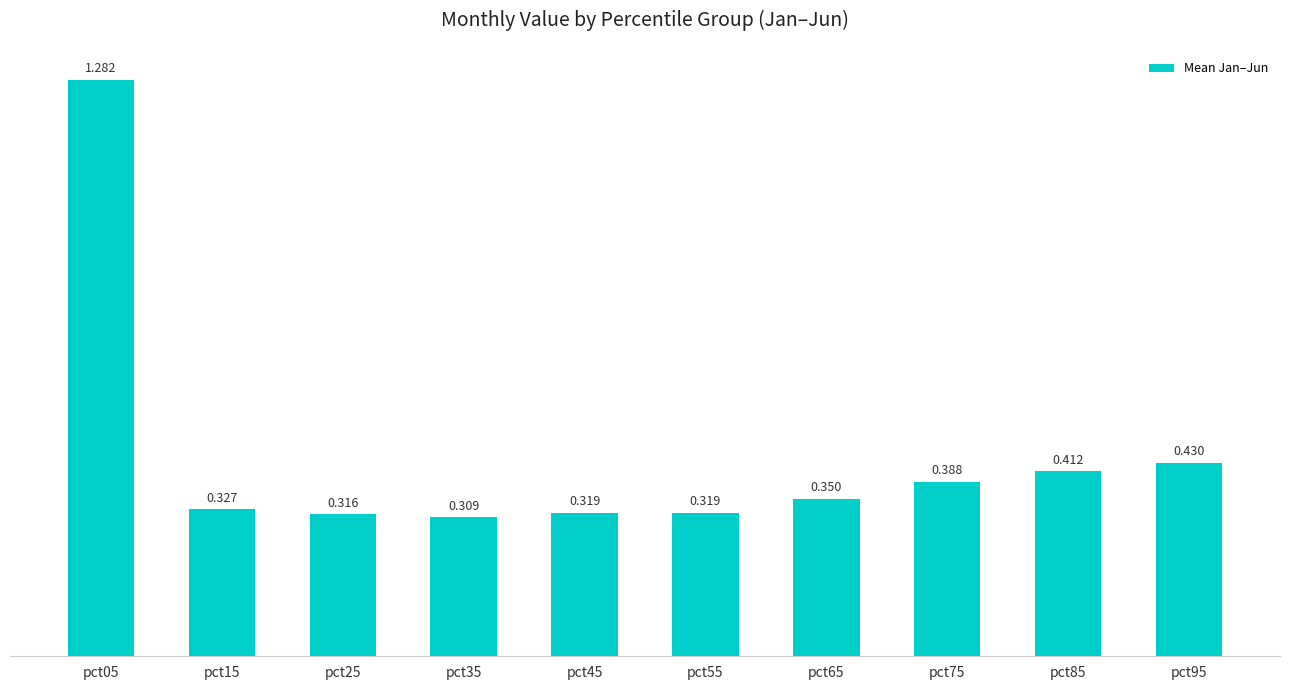

Is it true that the value at pct35 is 0.3?

True